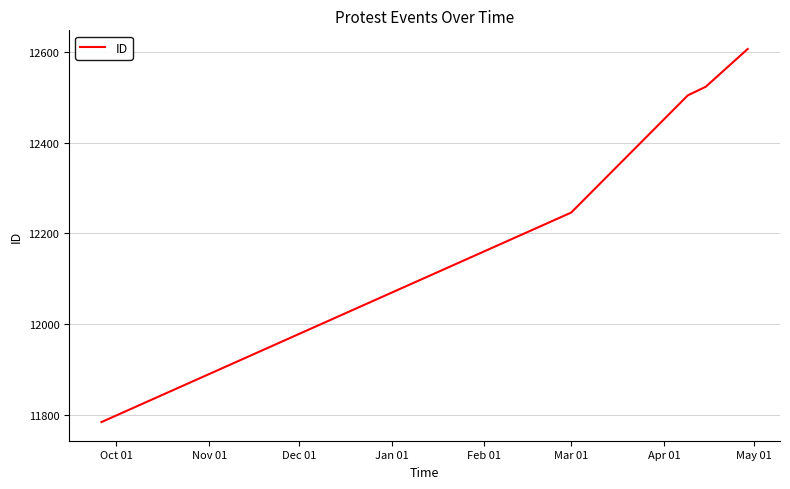

What is the sum of all values?

61664